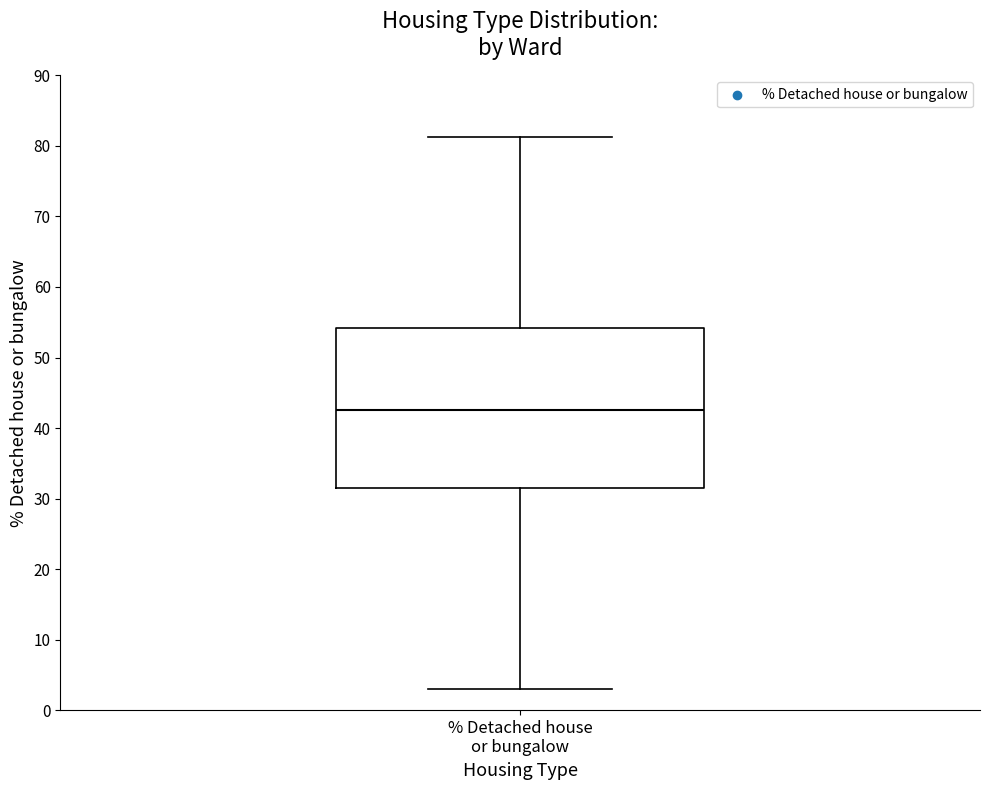

Transcribe this box plot: give where the median line is, the range the box spans, and where the two whiskers end, as read against the y-axis. The values are not printed on the chart, so give them approximately, as read against the axis.

median 43, box 31 to 54, whiskers 3 to 81